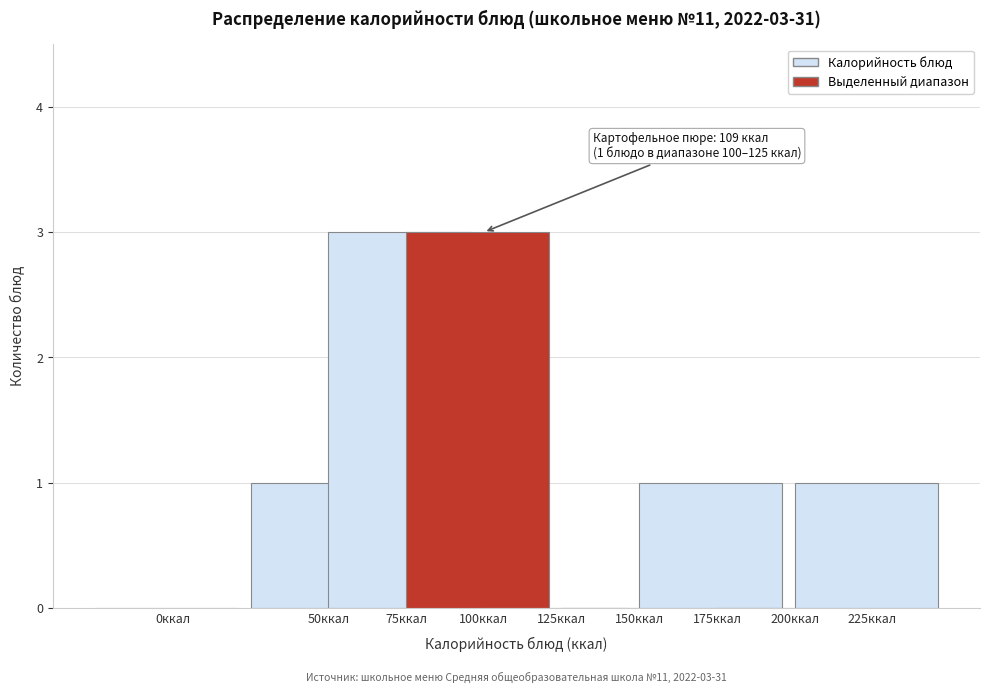

Reading right to left, list all the values displayed in this chart.

225ккал=1	200ккал=0	175ккал=1	150ккал=0	125ккал=0	100ккал=3	75ккал=3	50ккал=1	0ккал=0